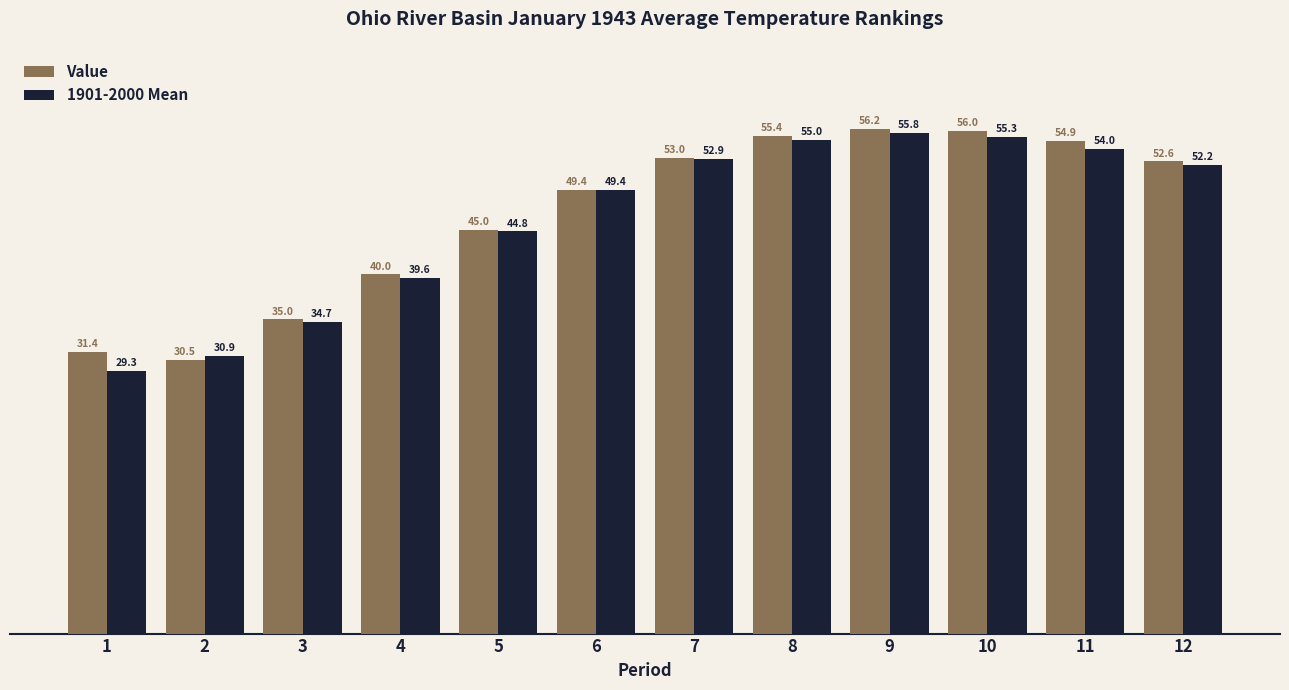

Which series changed the most between 3 and 9?

Value